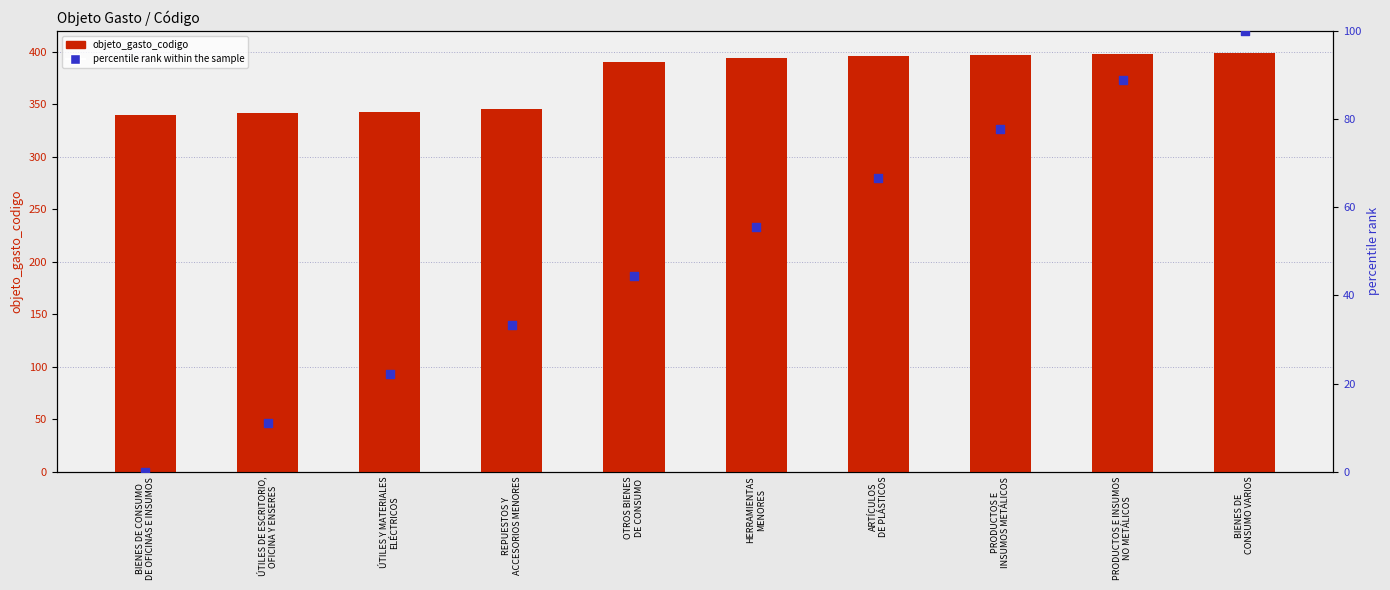

At how many categories does at least one series exceed 107?

10